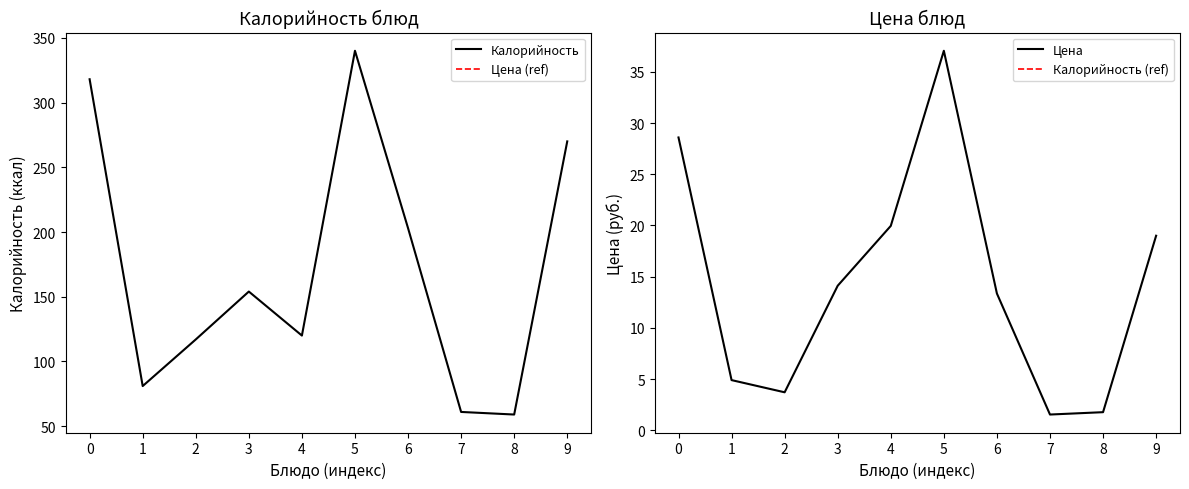

At which label is Цена closest to 19?

9